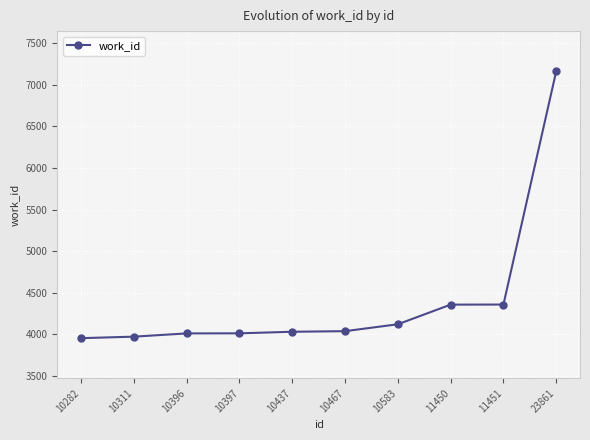

How many distinct data groups are displayed?

1